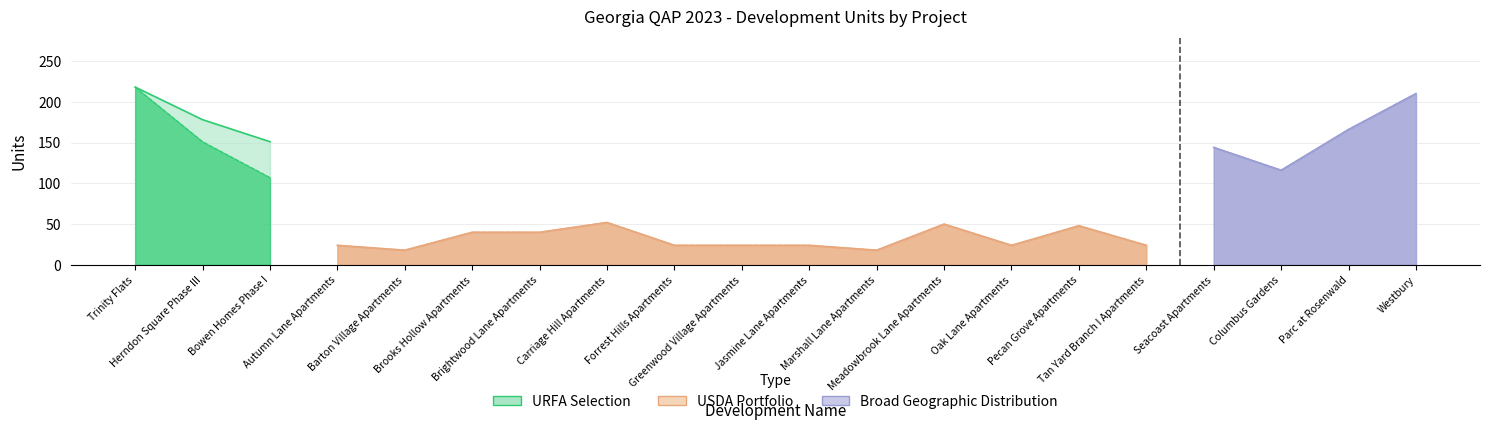

True or false: Total Units has more than 0 points higher than both neighbors.

True